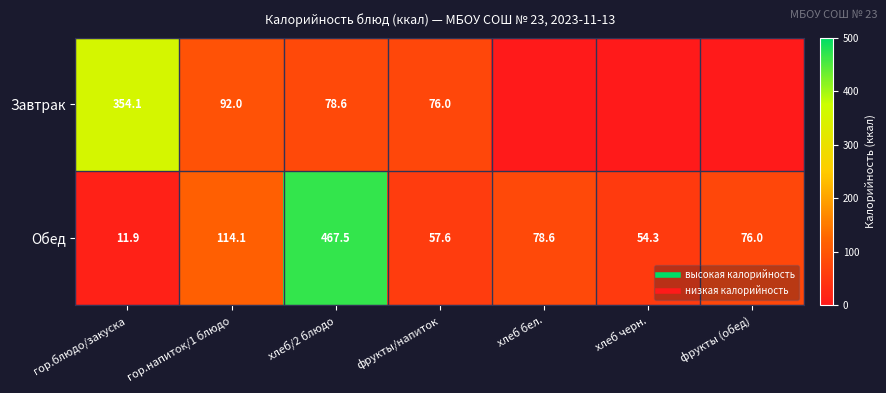

Rank the series by their average value, from lowest to highest.

Завтрак, Обед